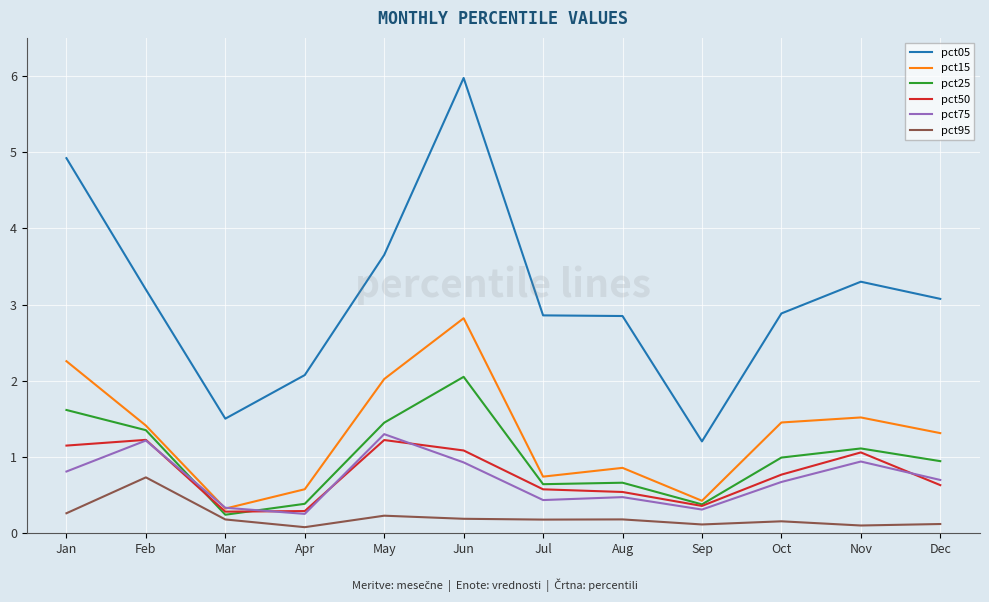

Which category has the lowest value in the pct05 series?

Sep